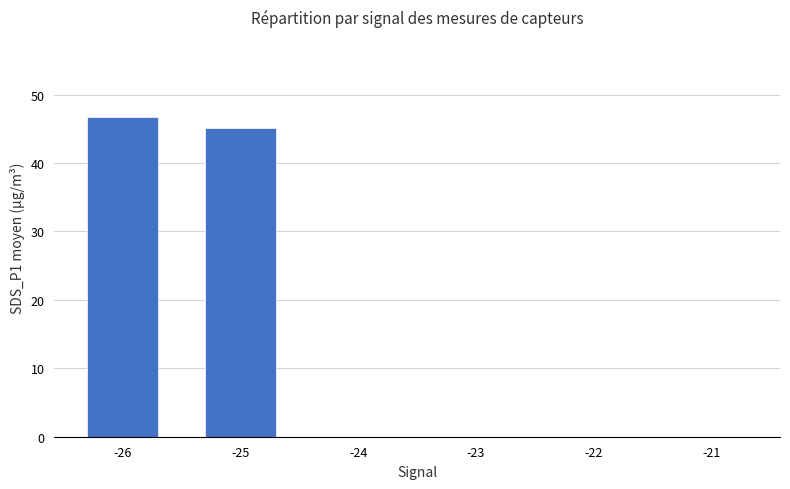

What is the maximum value shown in the chart?

46.7